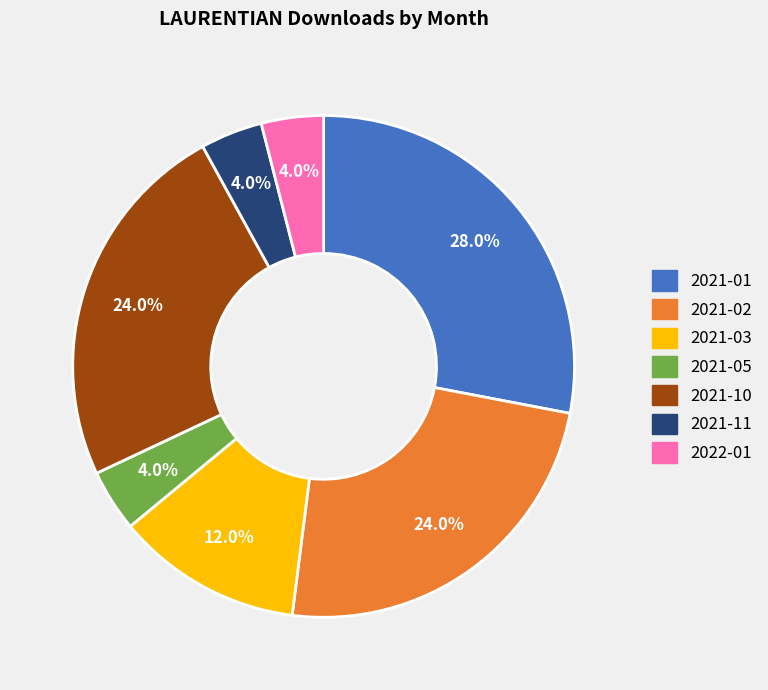

Between 2021-03 and 2022-01, which is larger?

2021-03